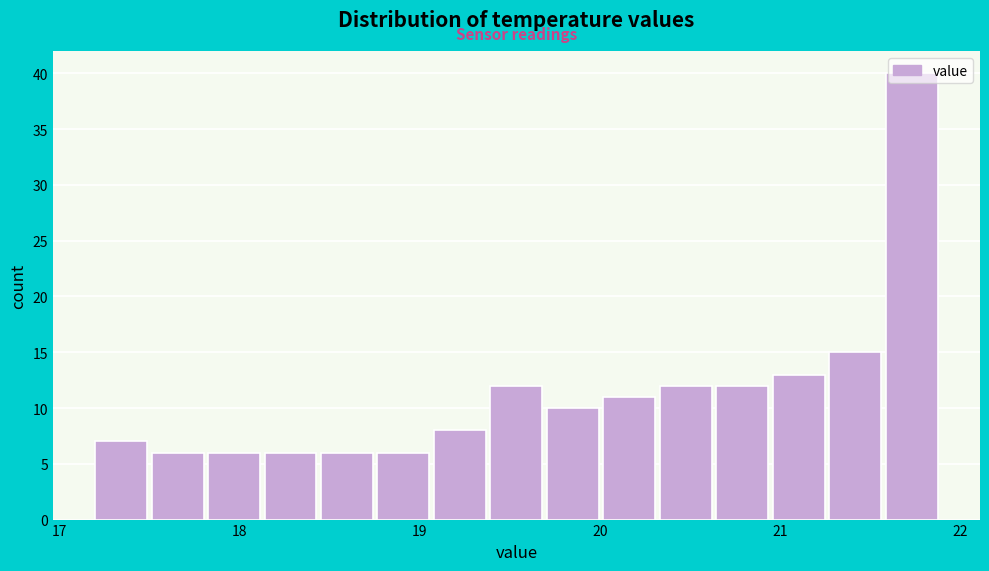

Around what value on the x-axis is the tallest bar? Give the approximate position of its centre, as read against the axis.

21.7